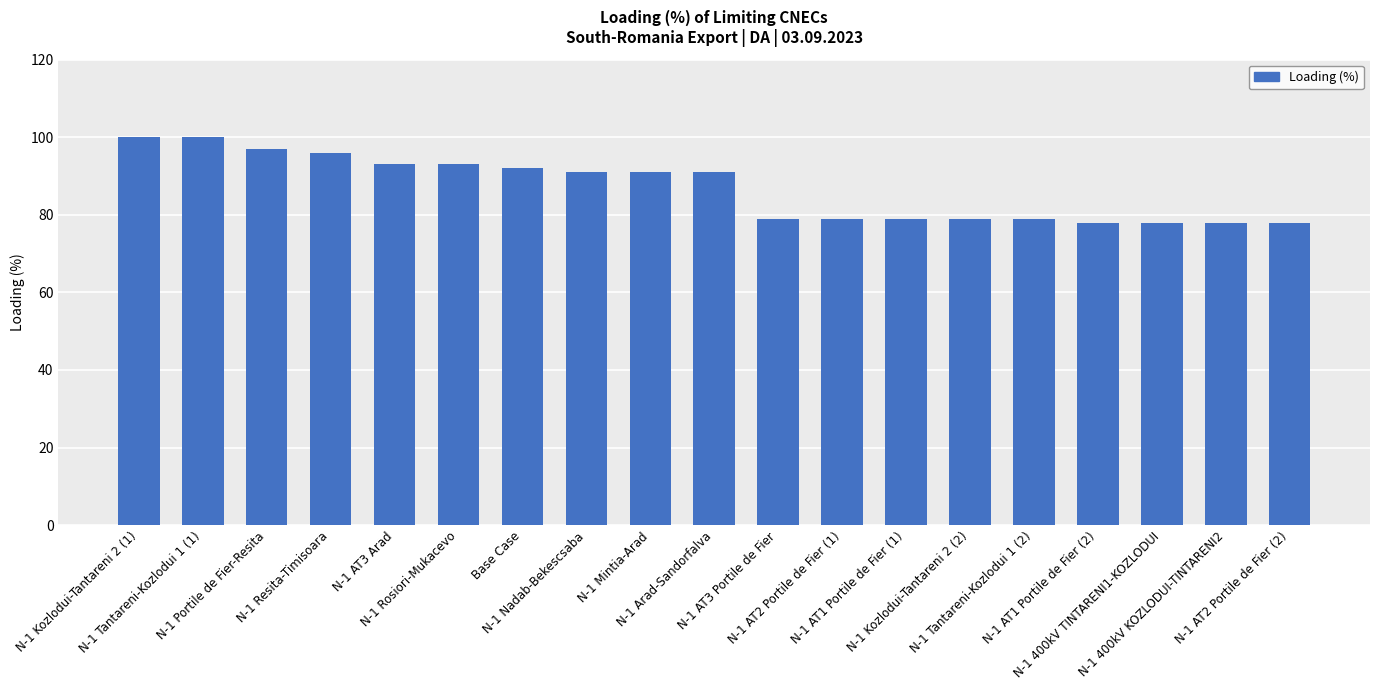

What is the difference between the maximum and minimum values?

22